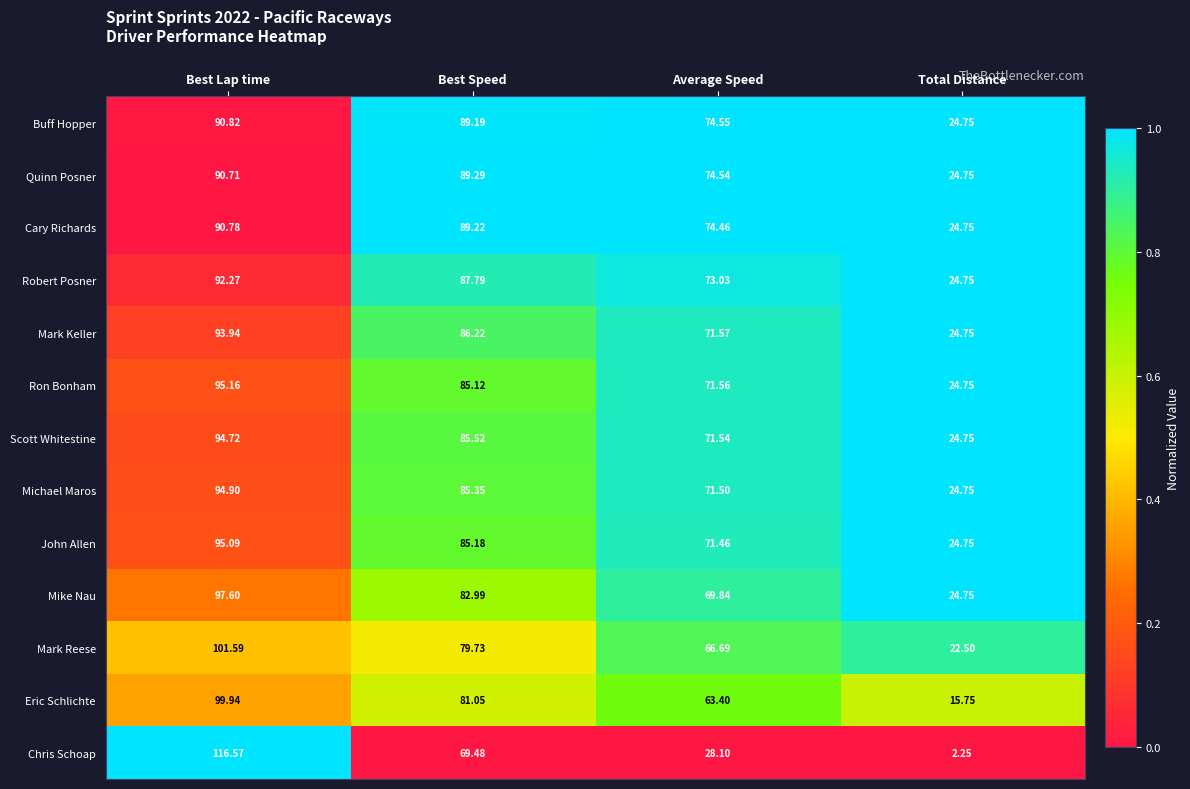

Where is John Allen nearest to the value 59?

Average Speed